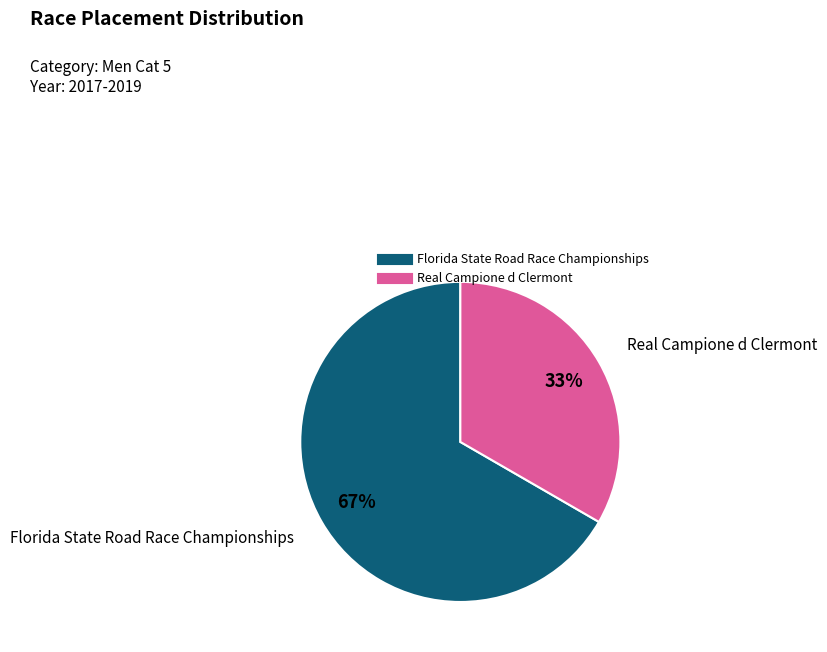

What is the majority slice?

Florida State Road Race Championships